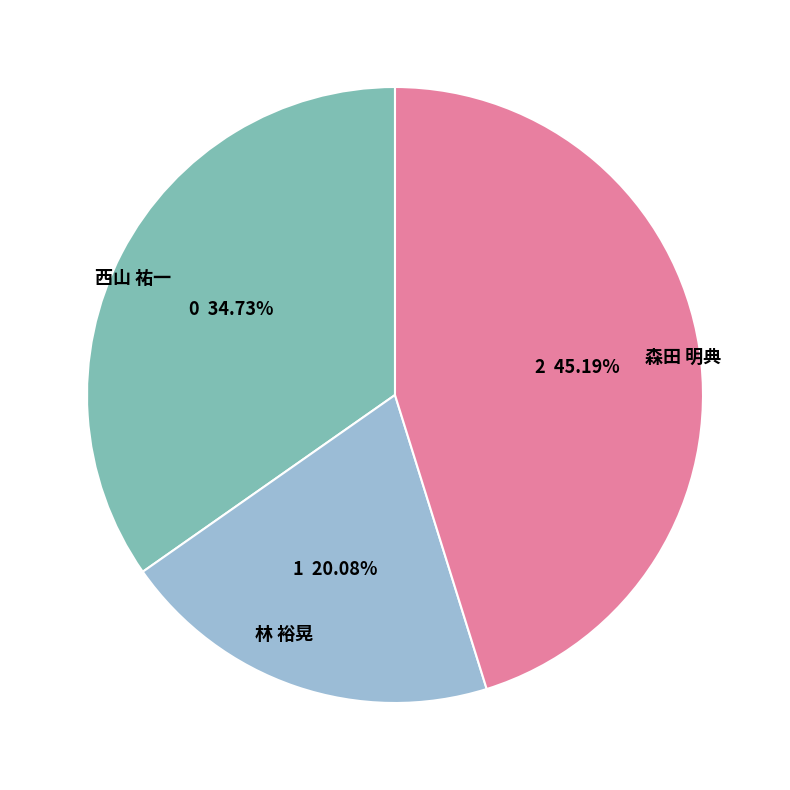

To the nearest percent, what is the difference between the 森田 明典 and 西山 祐一 slice percentages?

10%